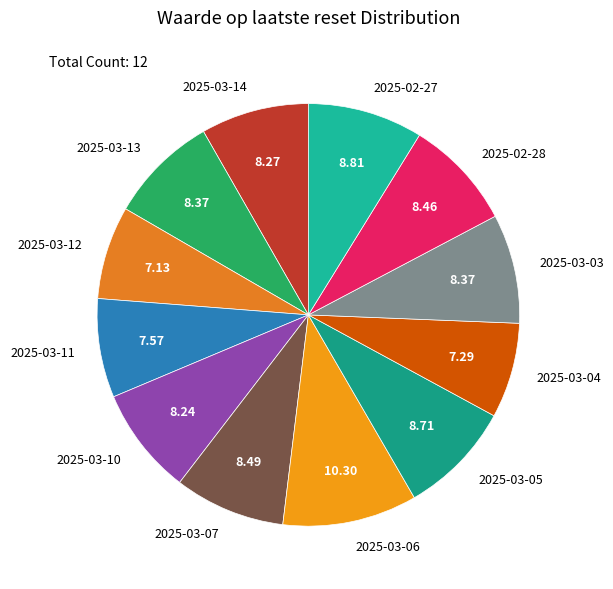

Is 2025-03-14 the majority of the pie?

No